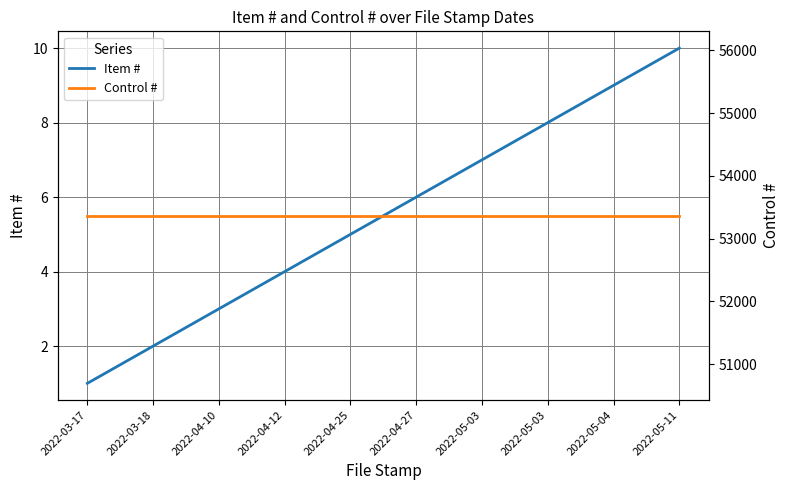

True or false: Item # and Control # cross at least once.

False